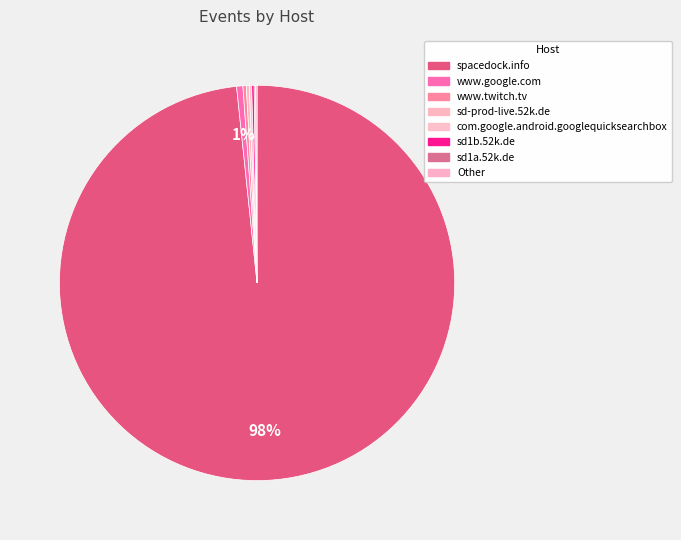

Which category accounts for the majority?

spacedock.info